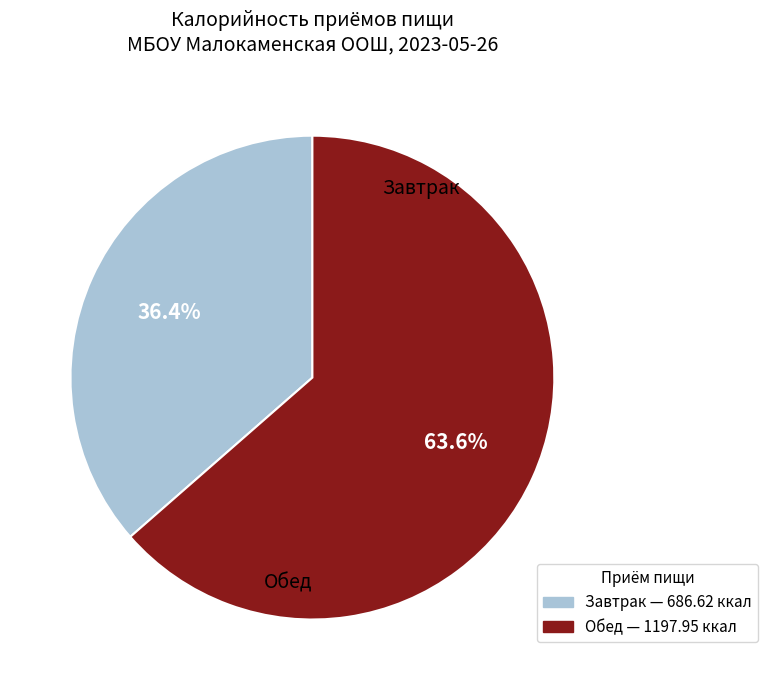

The Завтрак slice represents 29% of the pie. True or false?

False